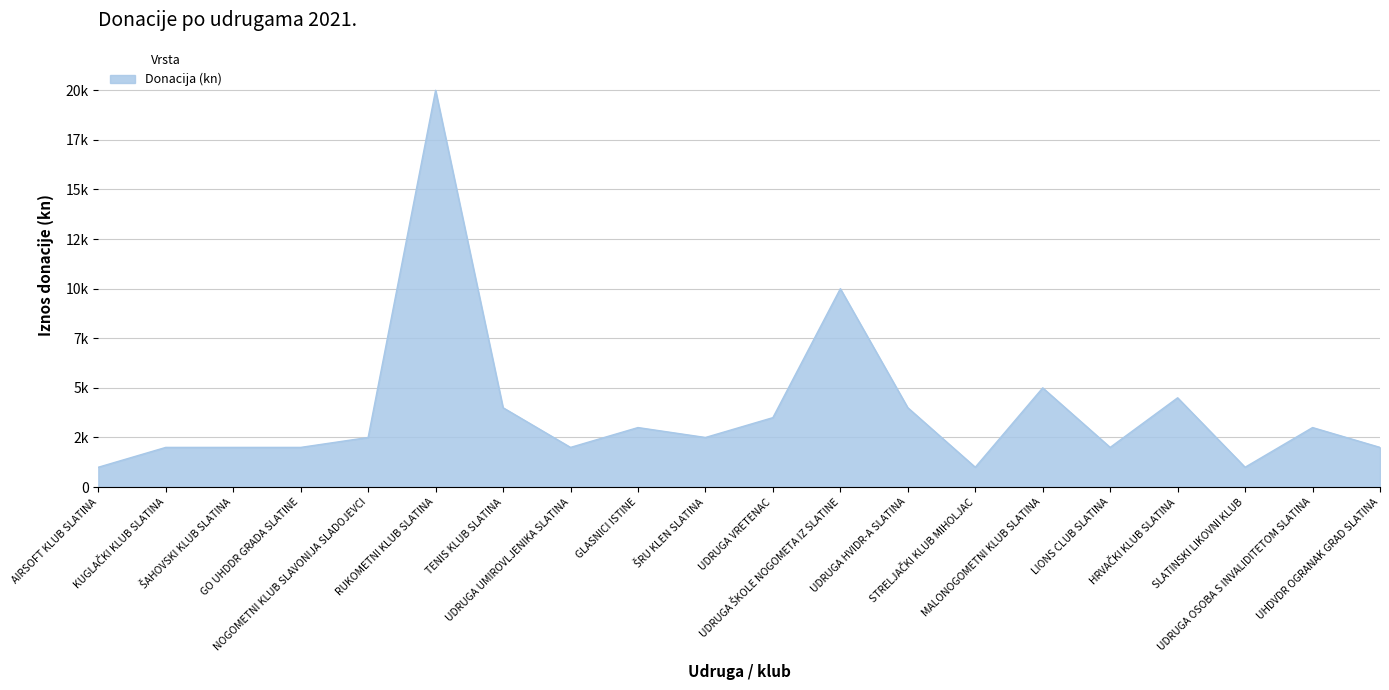

What is the value of the 14th point from the left?

1000